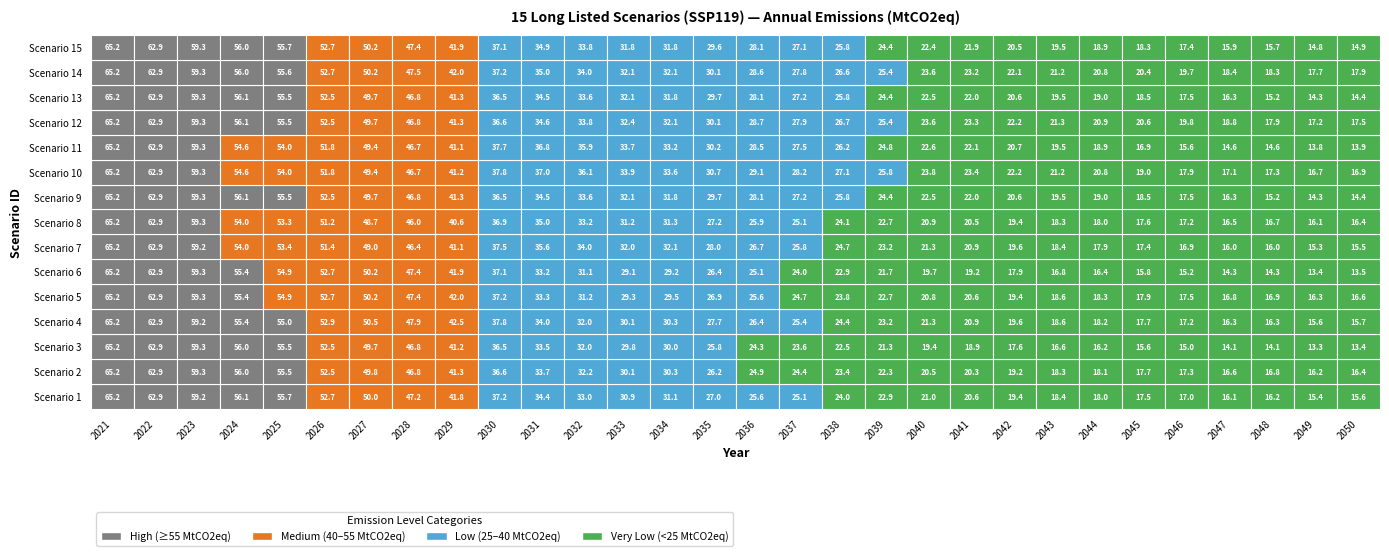

Is it true that 15 equals 31.8 at 13?

True